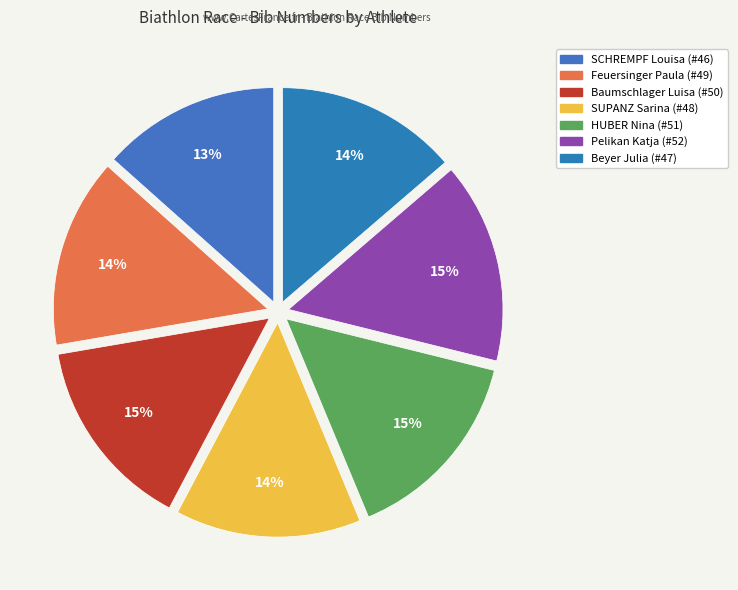

What percentage is the Baumschlager Luisa slice, to the nearest percent?

15%